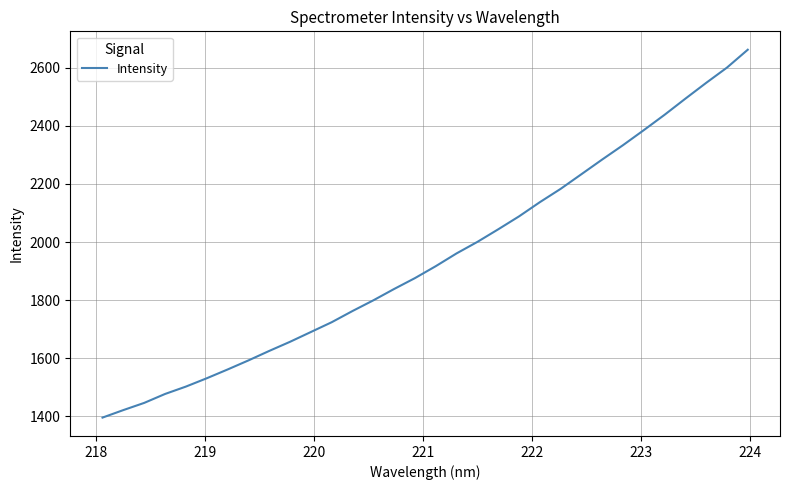

What is the maximum value shown in the chart?

2662.1